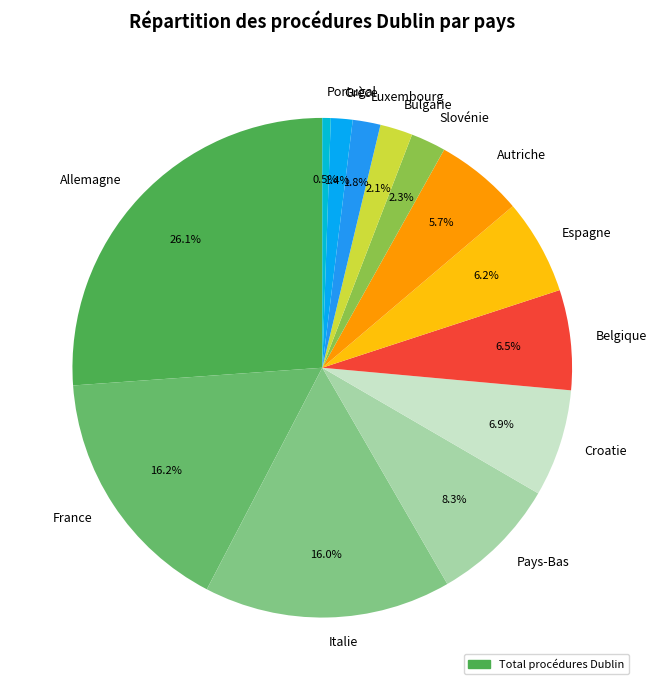

Which category has the smallest portion of the pie?

Portugal